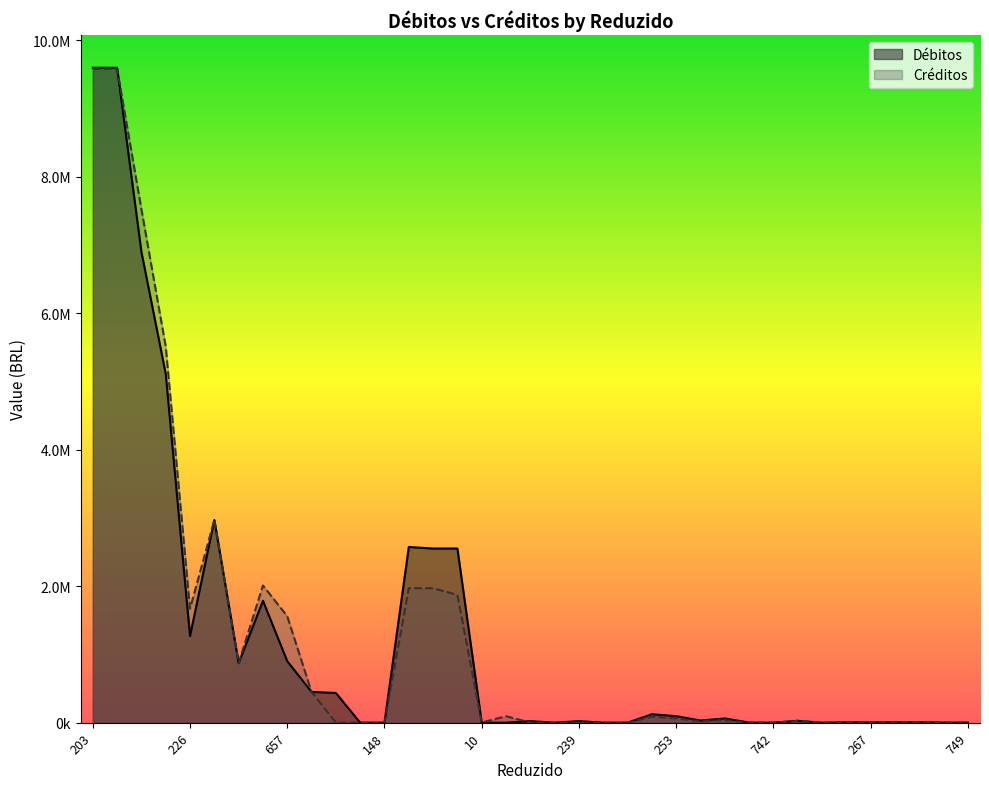

What is the total value across all series at 76?

1744194.7